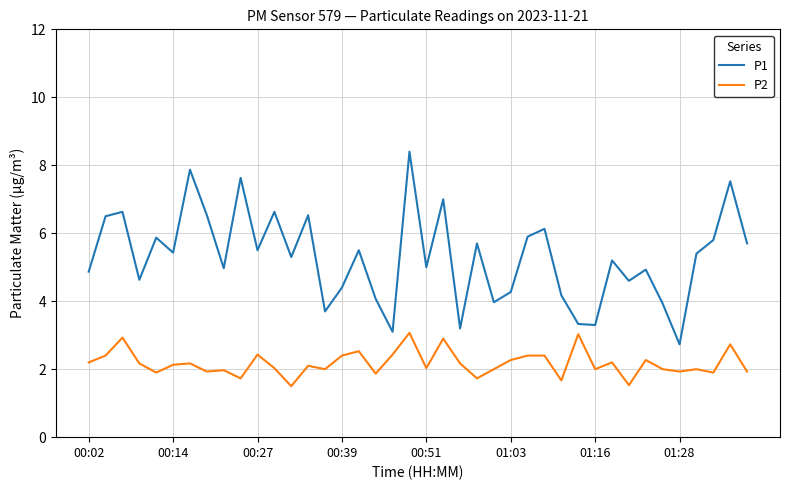

What is the maximum value for P1?

8.4